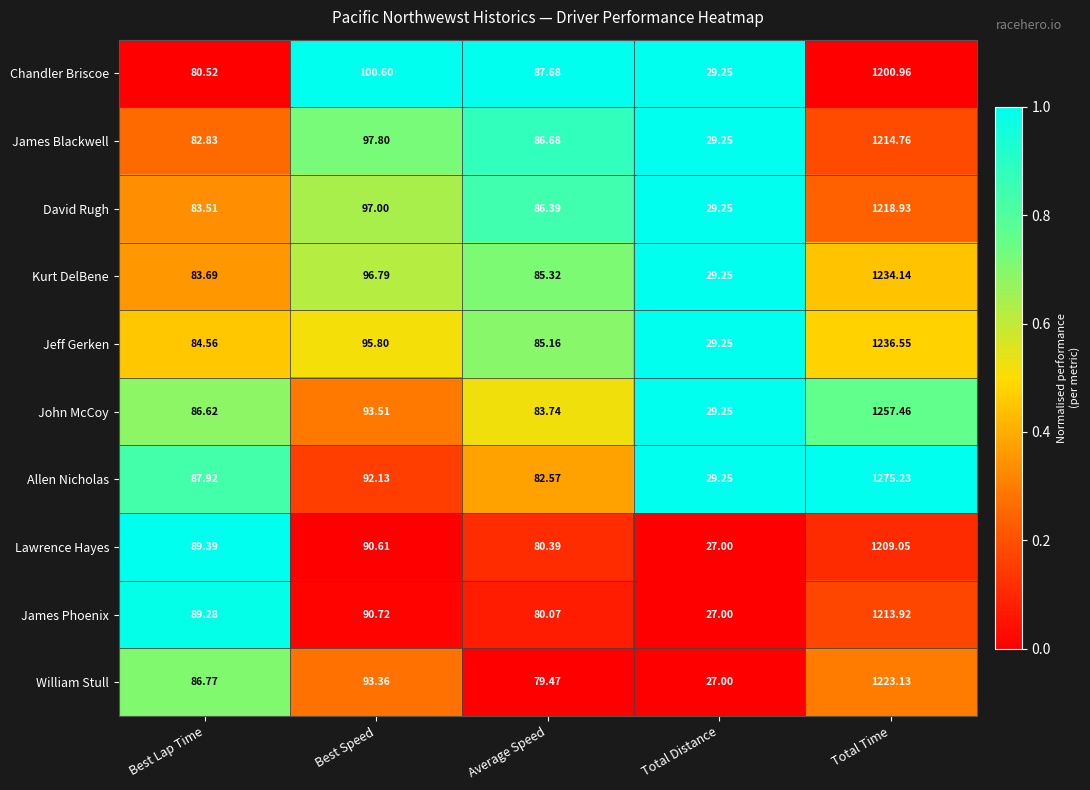

Which series has the largest range (max minus min)?

Allen Nicholas